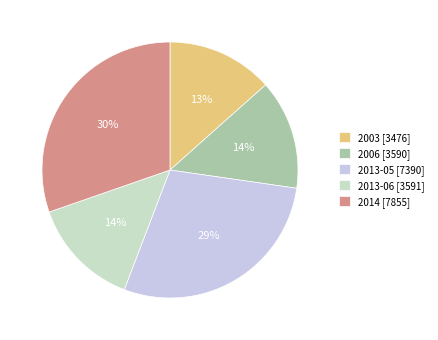

Between 2013-05 [7390] and 2003 [3476], which is larger?

2013-05 [7390]